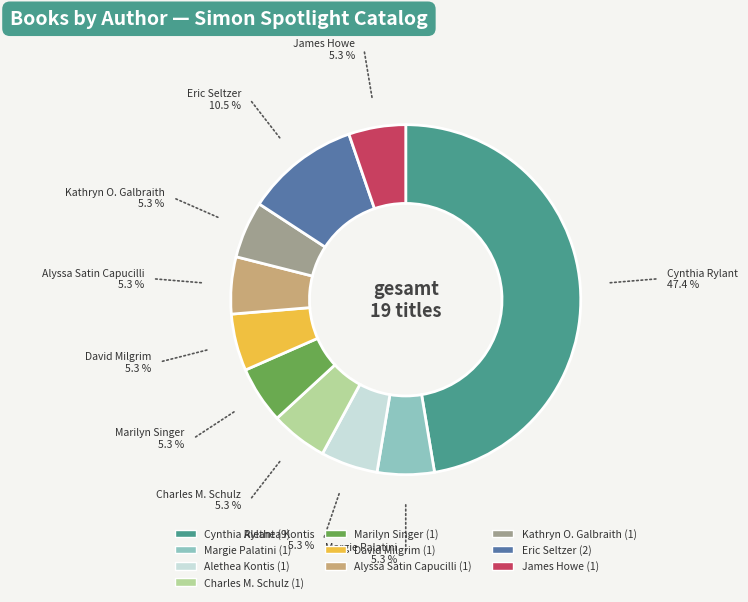

Is the sum of Margie Palatini and Marilyn Singer greater than half?

No